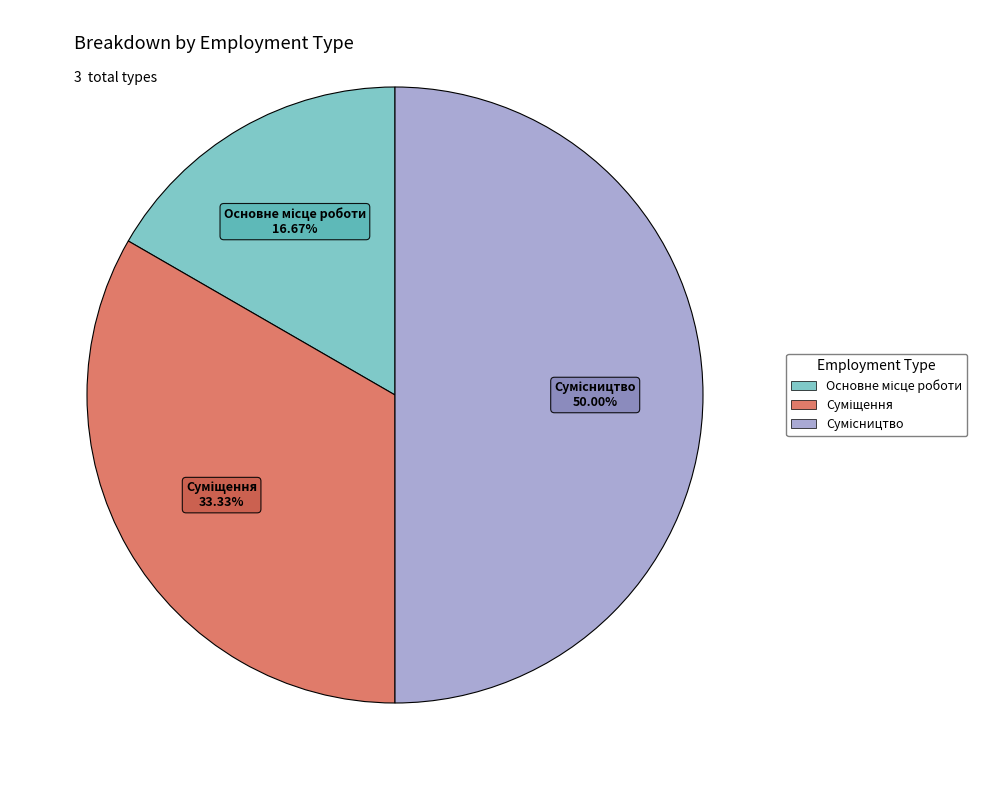

How many slices are in this pie chart?

3